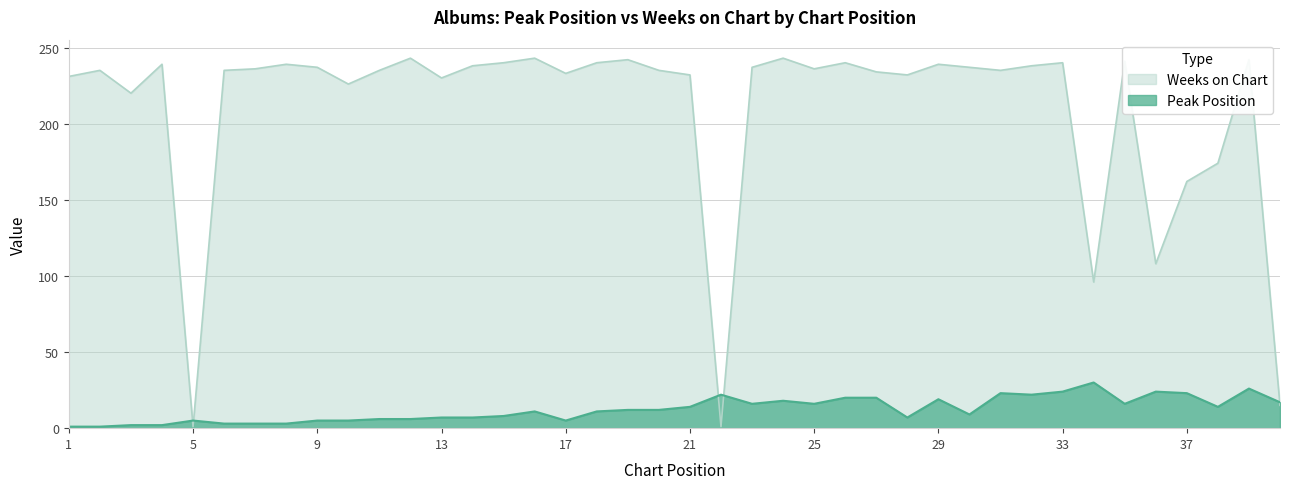

How many lines are shown in the chart?

2